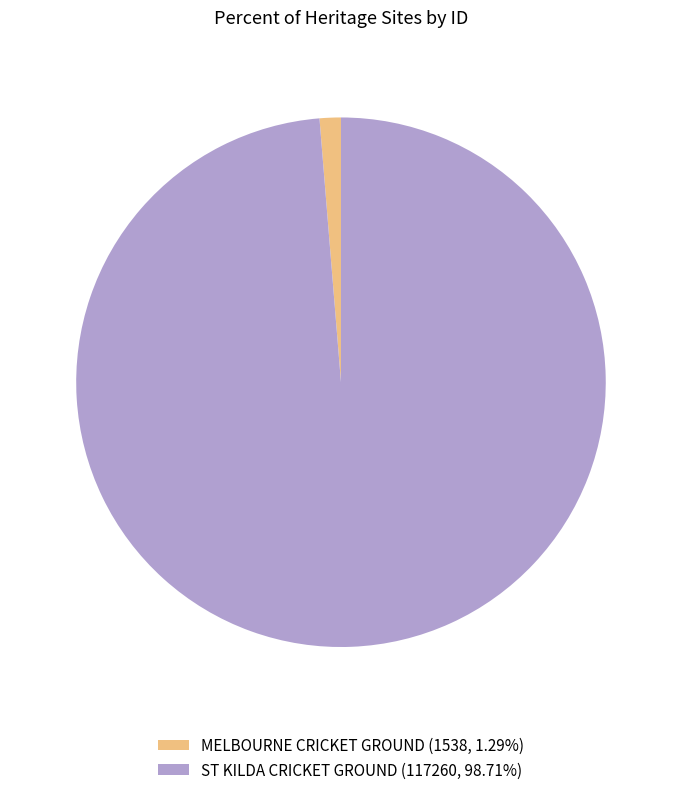

Combined, do ST KILDA CRICKET GROUND (117260, 98.71%) and MELBOURNE CRICKET GROUND (1538, 1.29%) account for over 50%?

Yes